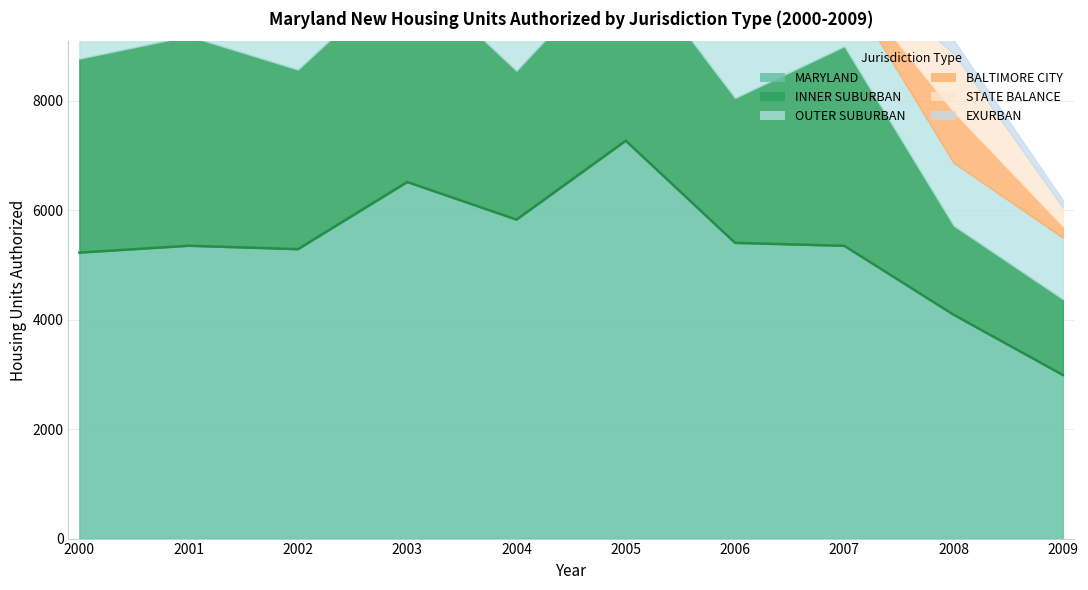

At which category does OUTER SUBURBAN reach its first local valley?

2001